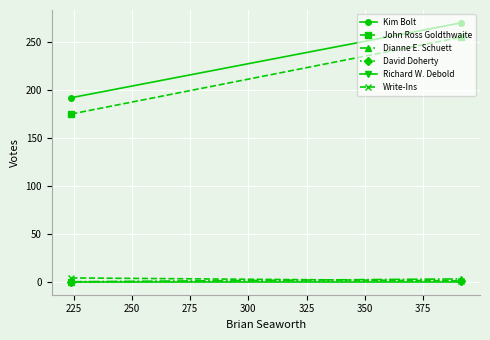

How many values in David Doherty are above zero?

1